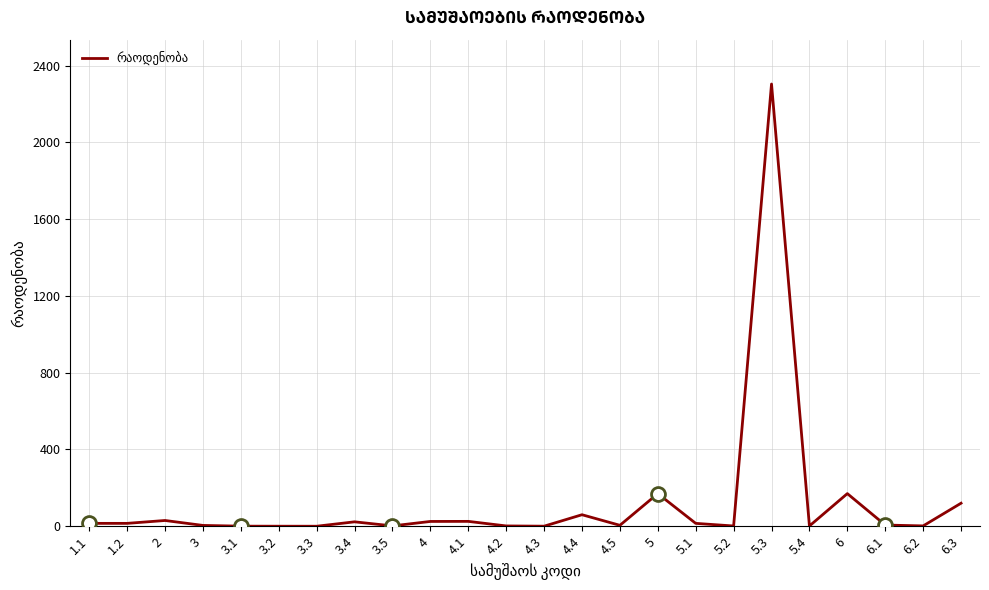

What is the maximum value shown in the chart?

2304.0